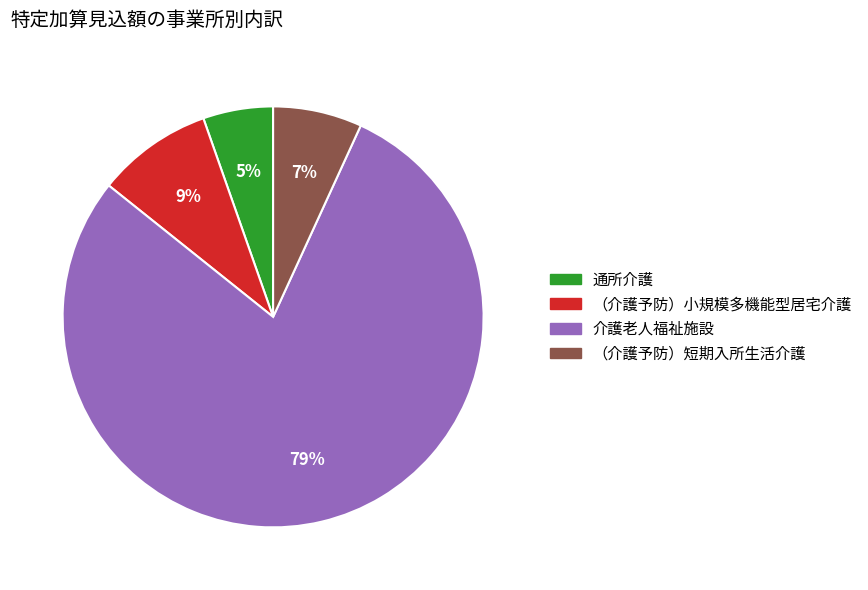

Is there a majority slice in this chart?

Yes